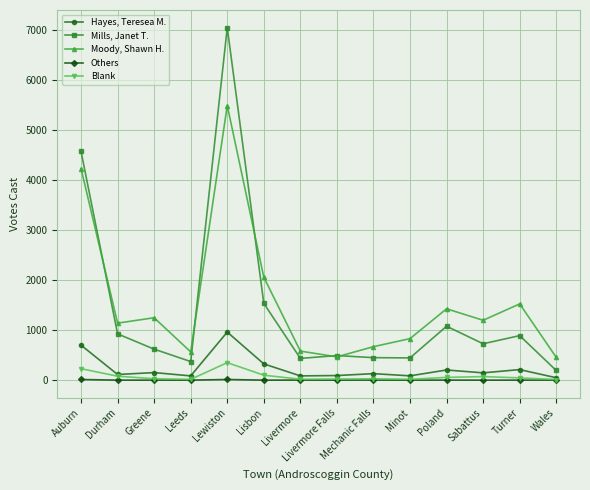

True or false: Moody, Shawn H. has a value of 2412 at Lewiston.

False